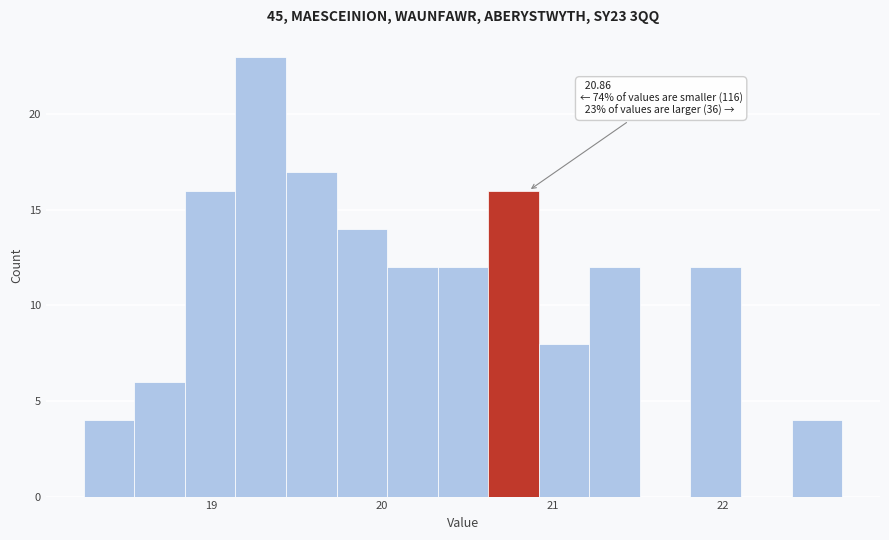

Around what value on the x-axis is the tallest bar? Give the approximate position of its centre, as read against the axis.

19.3